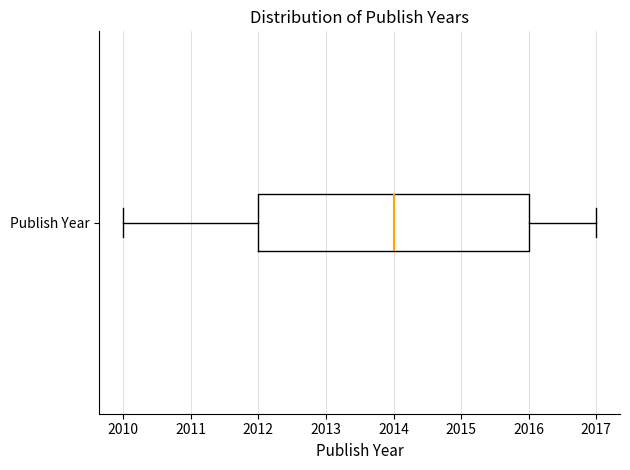

Where does the right whisker of the box for Publish Year end on the x-axis? The values are not printed on the chart, so give them approximately, as read against the axis.

2017